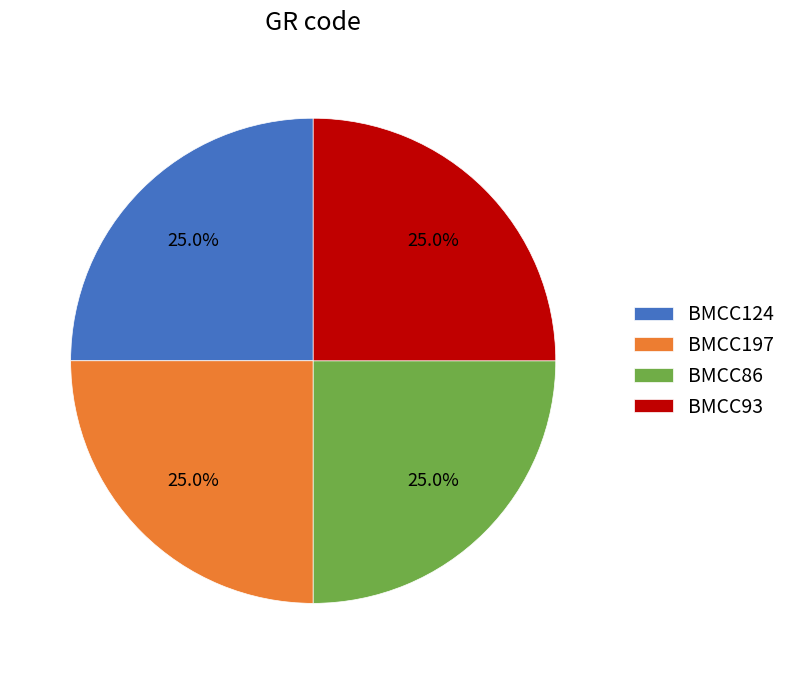

The BMCC197 slice represents 25% of the pie. True or false?

True